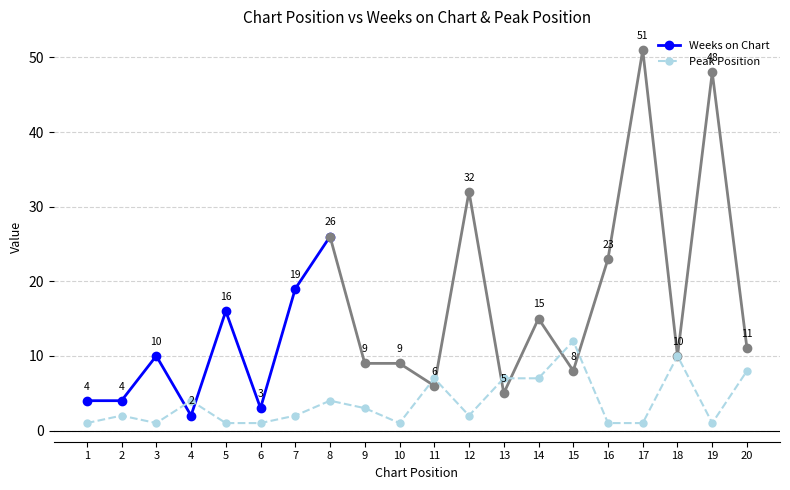

Is it true that the value at 7 is 3?

False